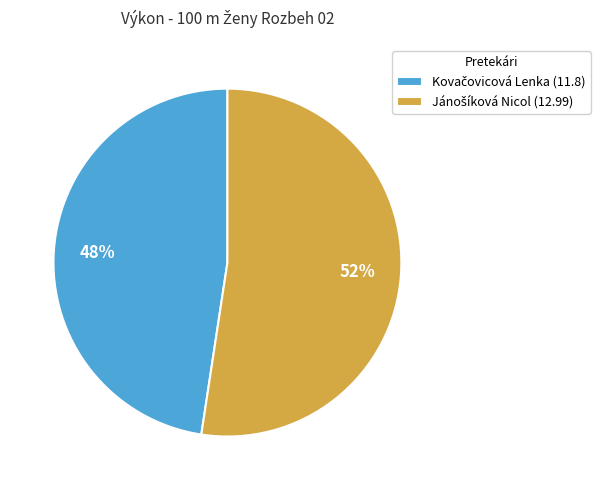

To the nearest percent, what is the average slice percentage?

50%